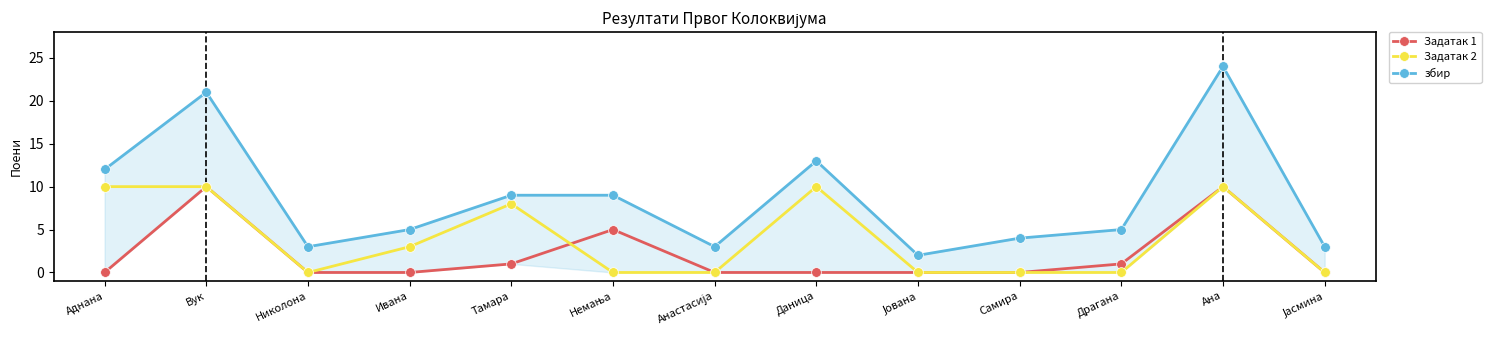

Reading left to right, list all the values displayed in this chart.

Задатак 1: Аднана=0	Вук=10	Николона=0	Ивана=0	Тамара=1	Немања=5	Анастасија=0	Даница=0	Јована=0	Самира=0	Драгана=1	Ана=10	Јасмина=0
Задатак 2: Аднана=10	Вук=10	Николона=0	Ивана=3	Тамара=8	Немања=0	Анастасија=0	Даница=10	Јована=0	Самира=0	Драгана=0	Ана=10	Јасмина=0
збир: Аднана=12	Вук=21	Николона=3	Ивана=5	Тамара=9	Немања=9	Анастасија=3	Даница=13	Јована=2	Самира=4	Драгана=5	Ана=24	Јасмина=3